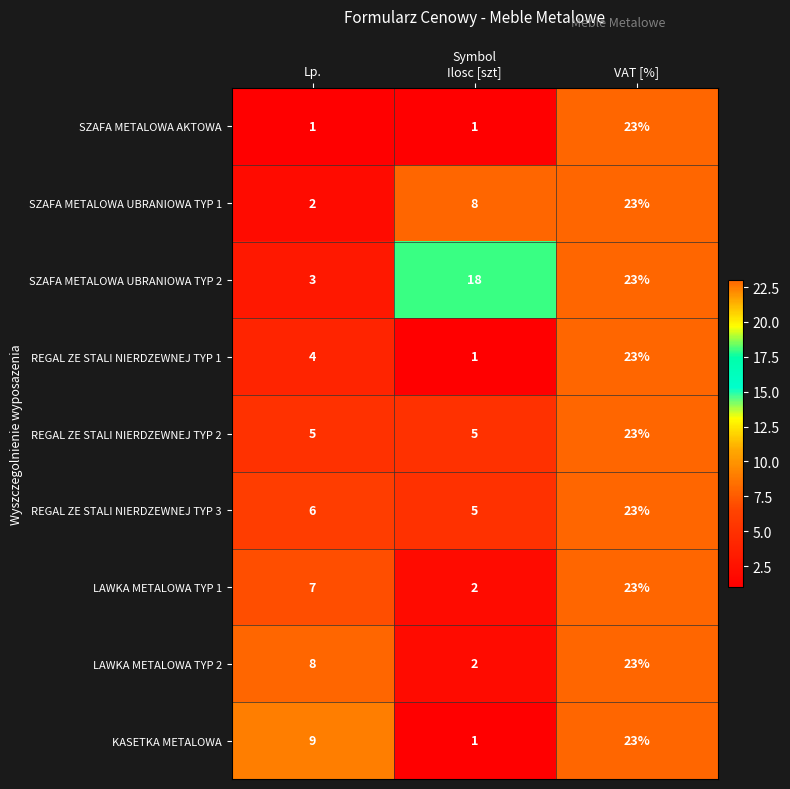

List the labels in order of REGAL ZE STALI NIERDZEWNEJ TYP 3 value, smallest first.

Ilosc [szt], Lp., VAT [%]